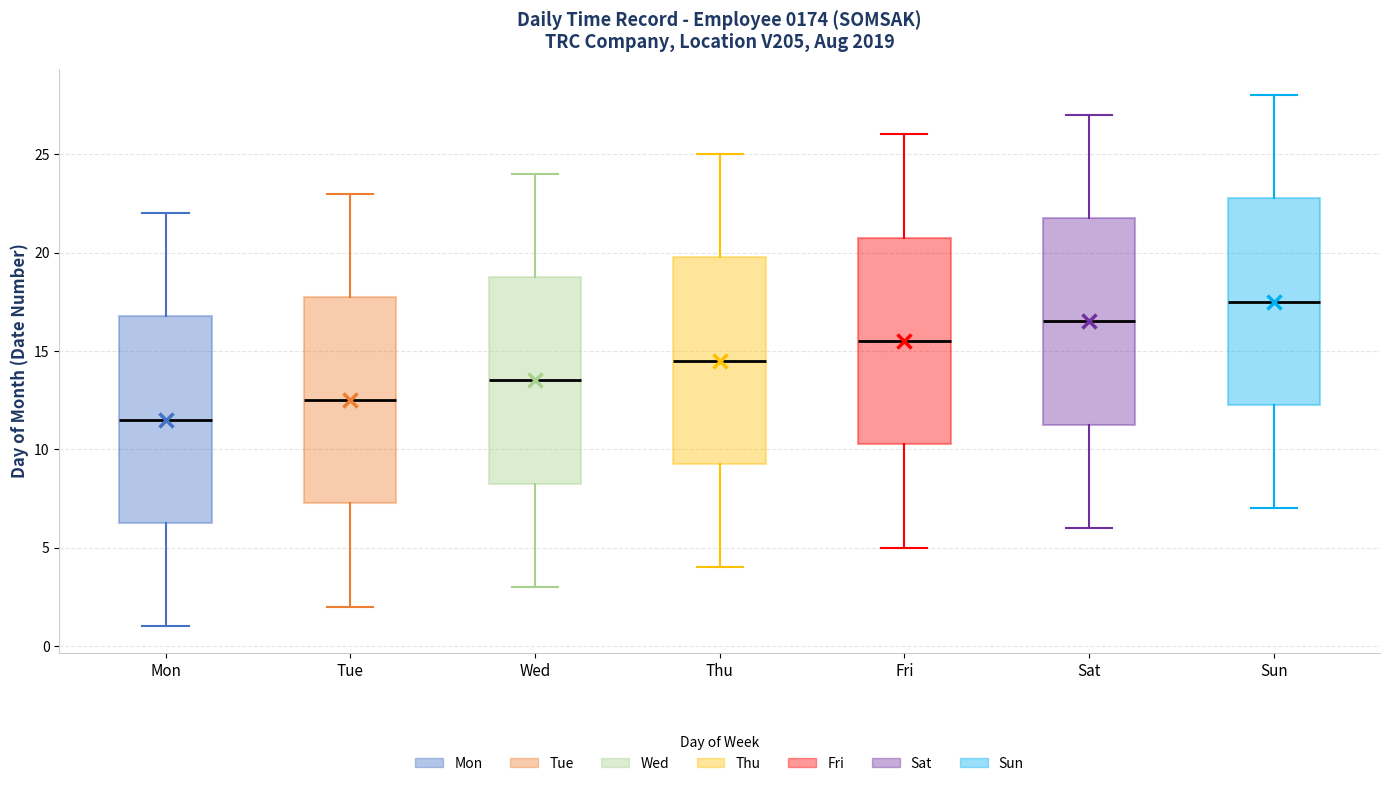

Reading left to right, read every box against the y-axis: the position of its median line, the range the box covers, and the ends of its whiskers. The values are not printed on the chart, so give them approximately, as read against the axis.

Mon: median 11.5, box 6.5 to 17.0, whiskers 1.0 to 22.0
Tue: median 12.5, box 7.5 to 18.0, whiskers 2.0 to 23.0
Wed: median 13.5, box 8.5 to 19.0, whiskers 3.0 to 24.0
Thu: median 14.5, box 9.5 to 20.0, whiskers 4.0 to 25.0
Fri: median 15.5, box 10.5 to 21.0, whiskers 5.0 to 26.0
Sat: median 16.5, box 11.5 to 22.0, whiskers 6.0 to 27.0
Sun: median 17.5, box 12.5 to 23.0, whiskers 7.0 to 28.0